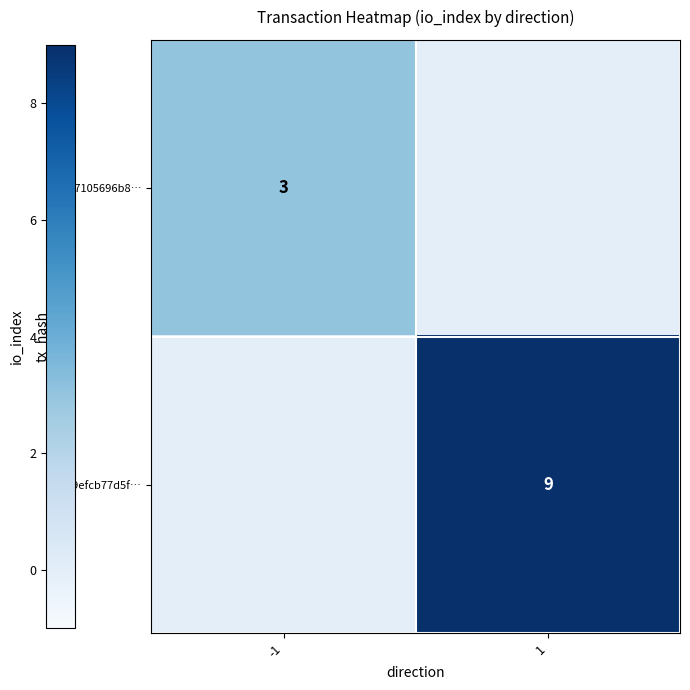

True or false: 0d9efcb77d5f… has a value of 9 at 1.

True